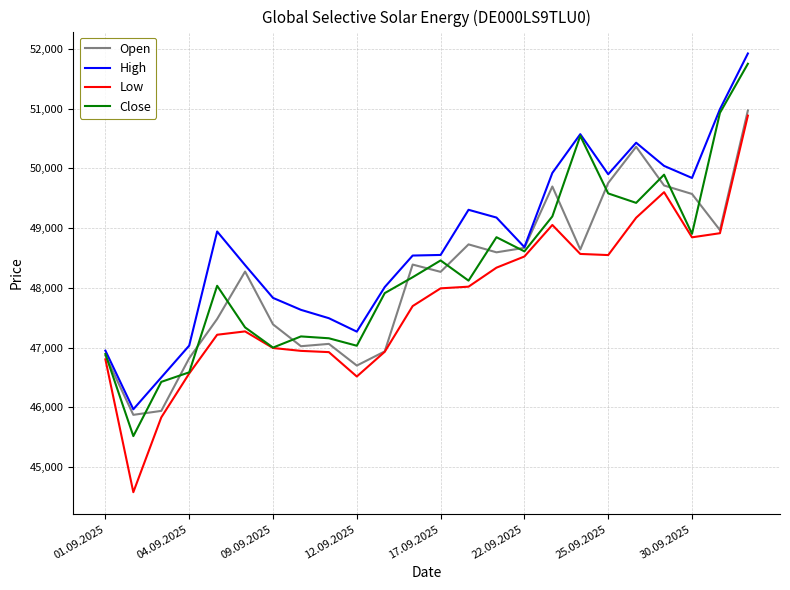

What is the maximum value shown in the chart?

51925